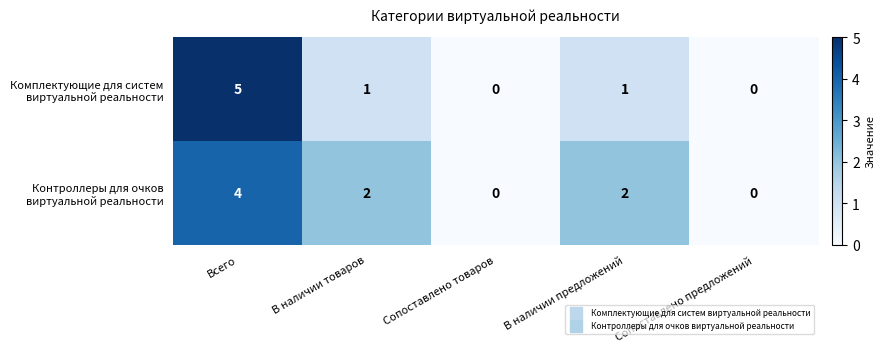

Which category has the highest value across all series?

Всего